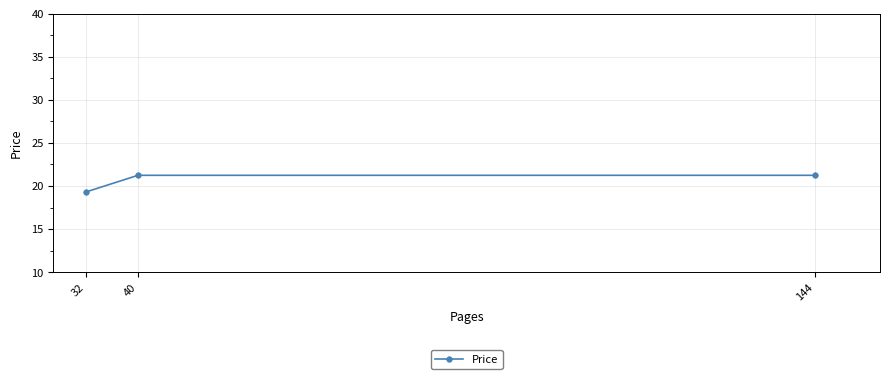

What is the change in value from 32 to 40?

+1.9